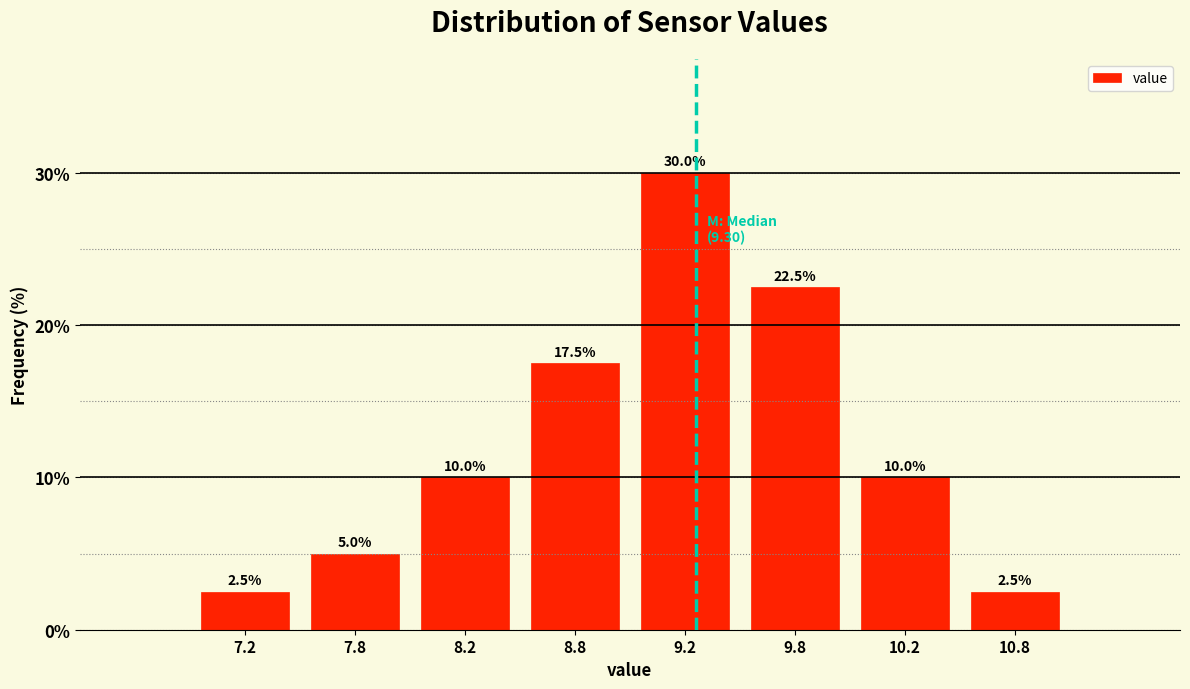

Over which range of the x-axis is the bar tallest?

9.0 to 9.5